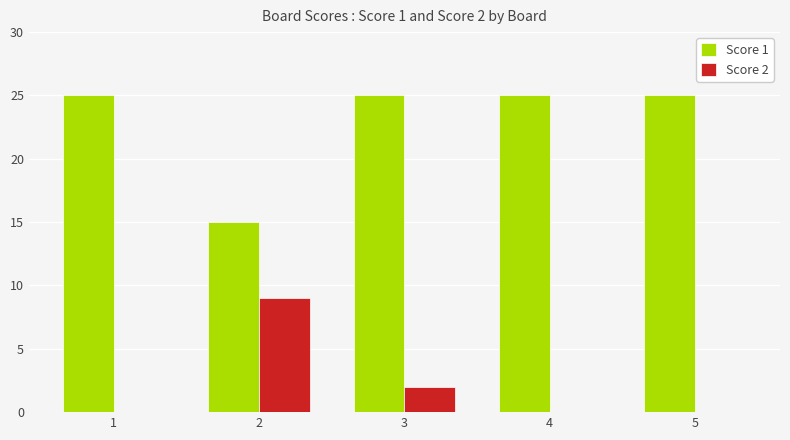

Reading left to right, transcribe all the data shown in this chart.

Score 1: 1=25	2=15	3=25	4=25	5=25
Score 2: 1=0	2=9	3=2	4=0	5=0